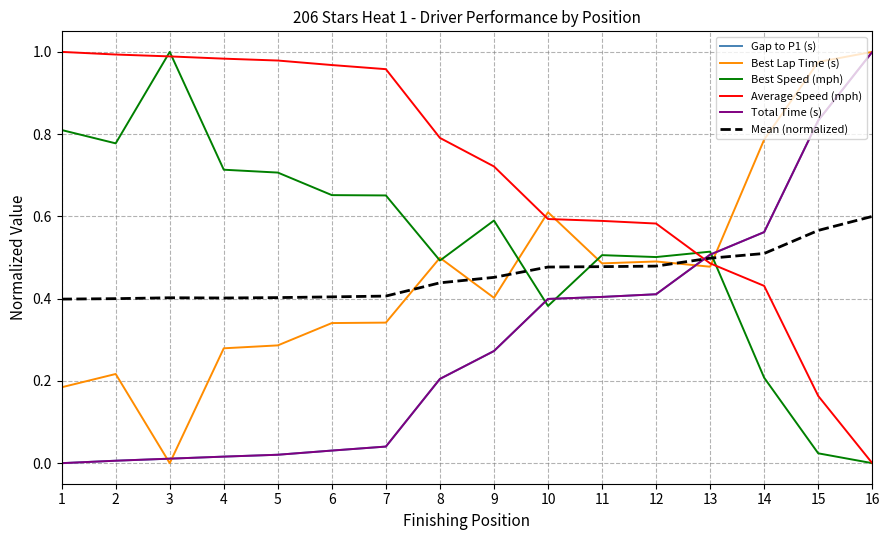

At which category is the sum across all series the highest?

16